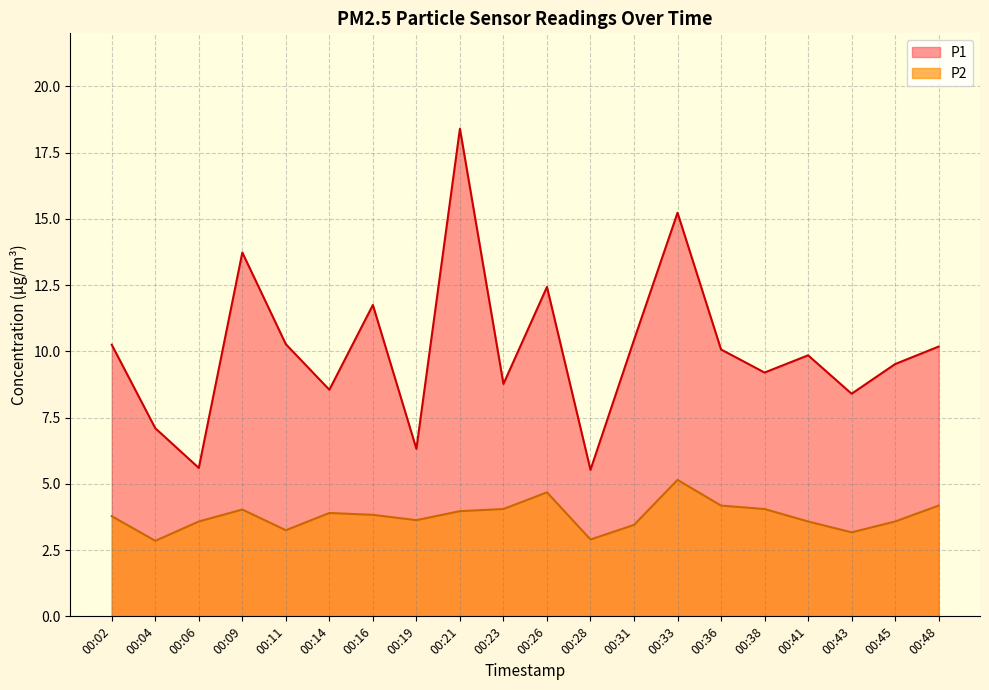

Does the chart have visible grid lines?

Yes